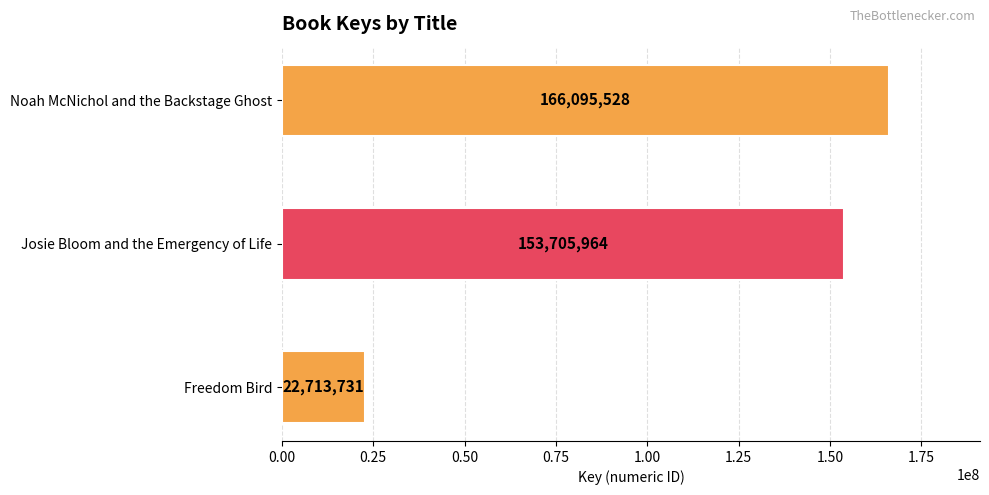

What is the difference between the values at Noah McNichol and the Backstage Ghost and Josie Bloom and the Emergency of Life?

12389564